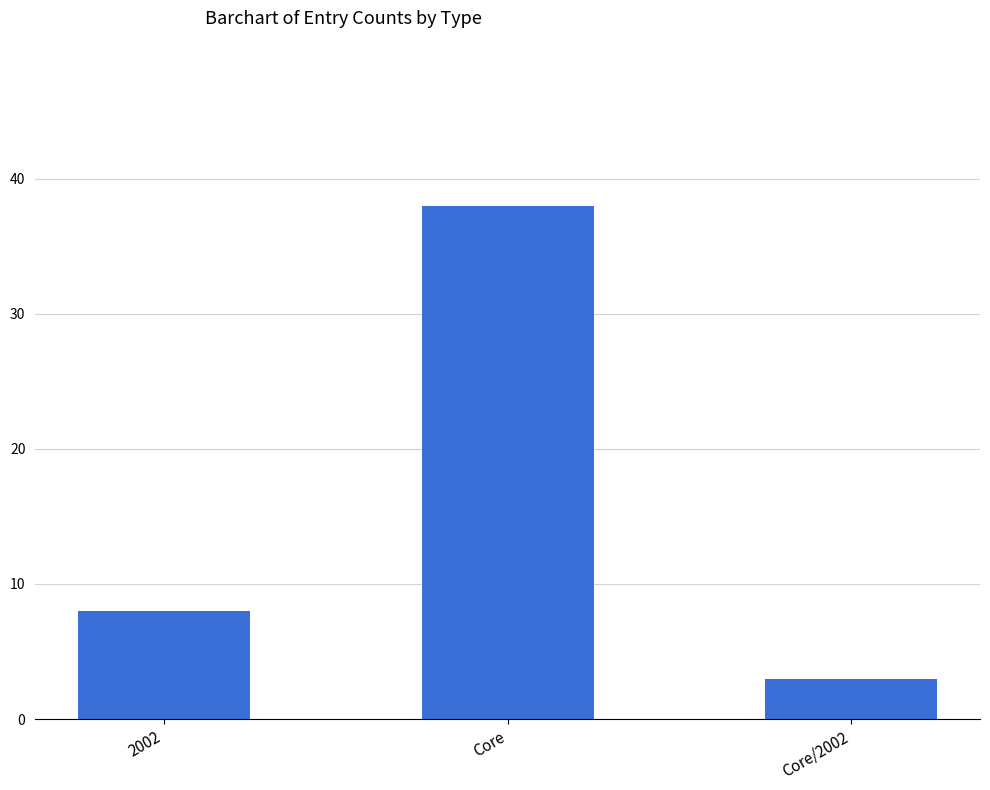

List the labels in order of value, largest first.

Core, 2002, Core/2002